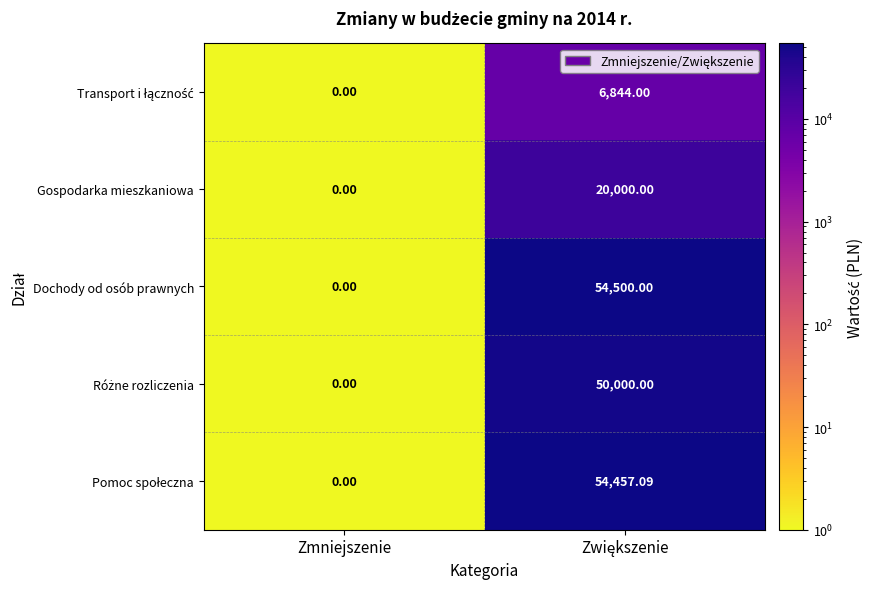

Which series has the widest spread of values?

Dochody od osób prawnych